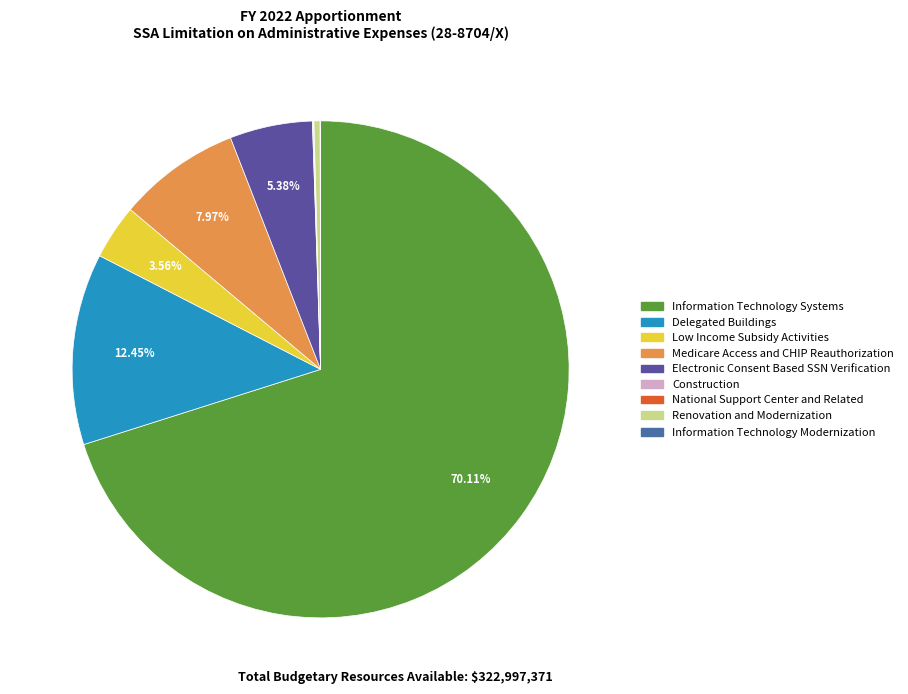

What is the smallest slice in the pie chart?

Information Technology Modernization